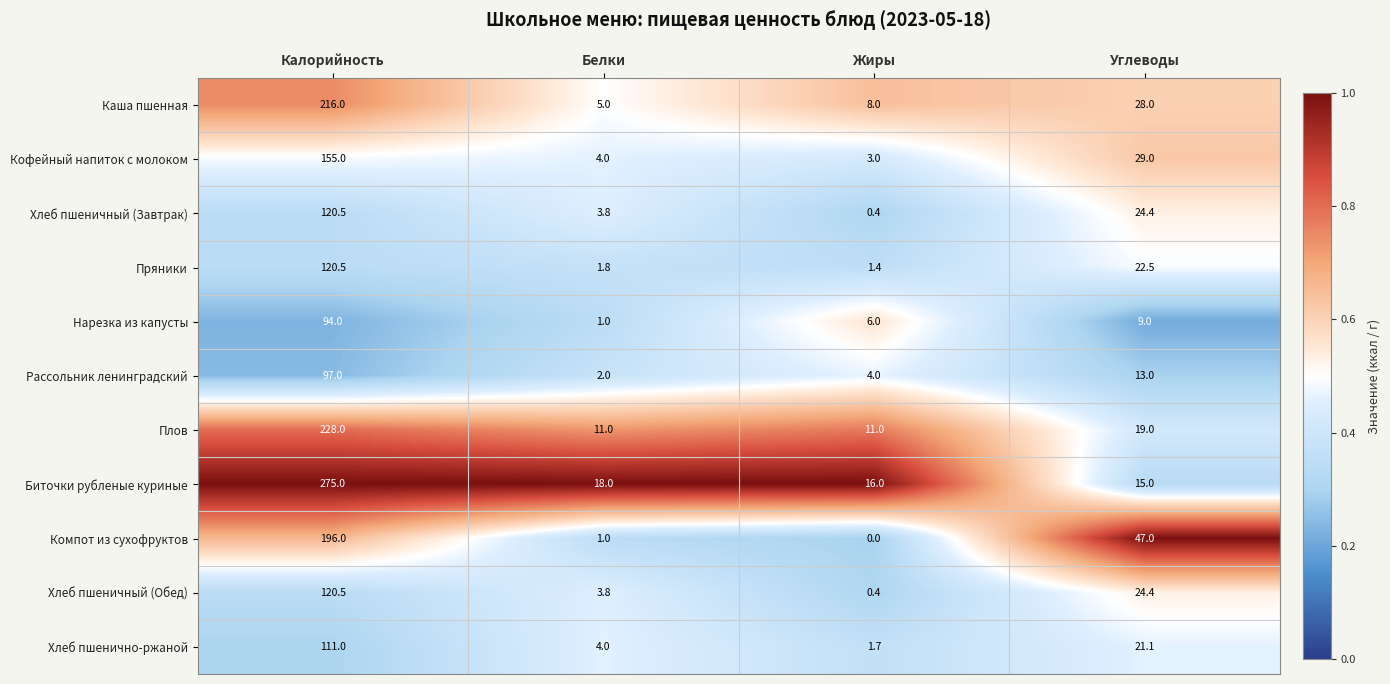

Rank the categories by Хлеб пшеничный (Обед) value from highest to lowest.

Калорийность, Углеводы, Белки, Жиры